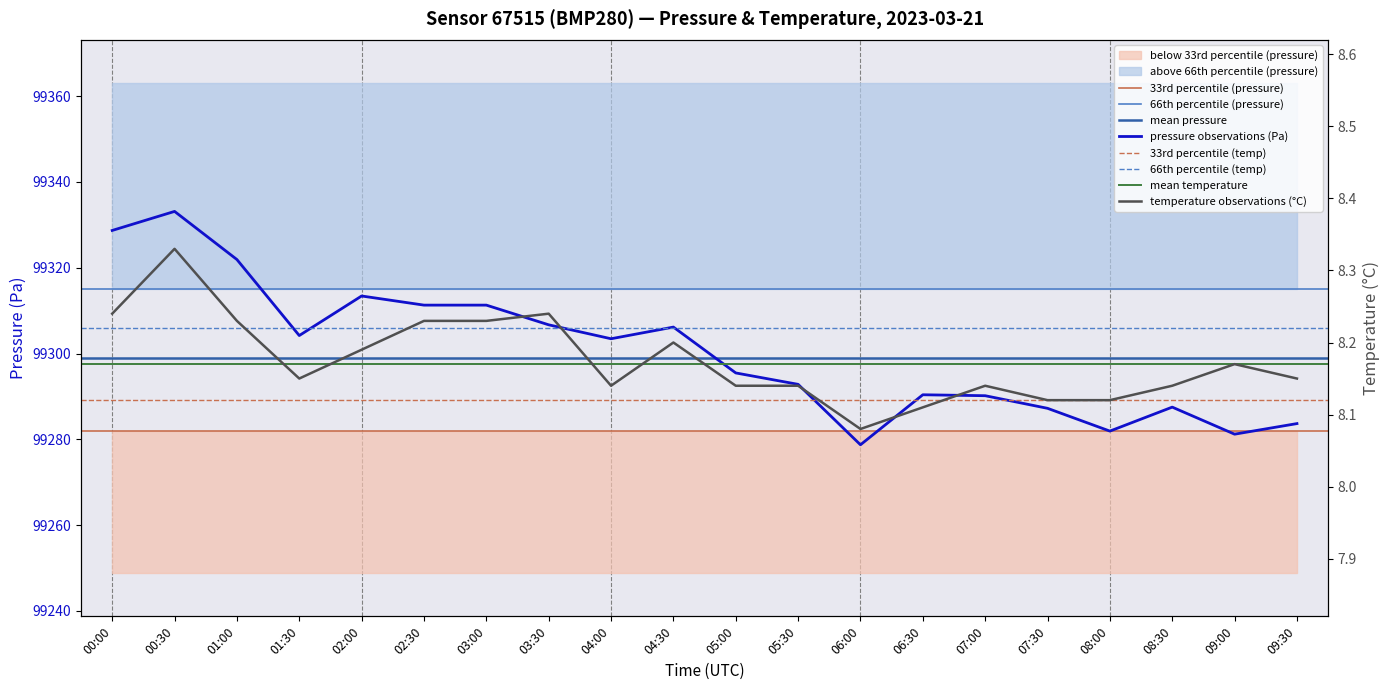

List the series in order of their overall mean, lowest first.

temperature, pressure